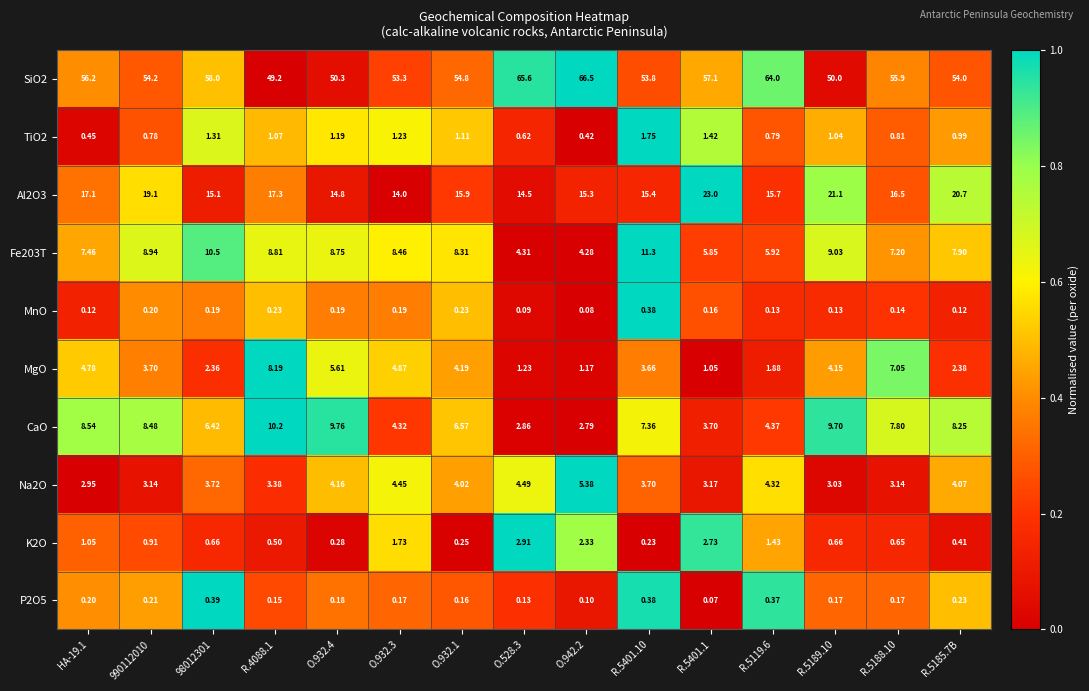

Is the value of Fe203T at O.932.1 greater than the value of CaO at R.5185.7B?

Yes